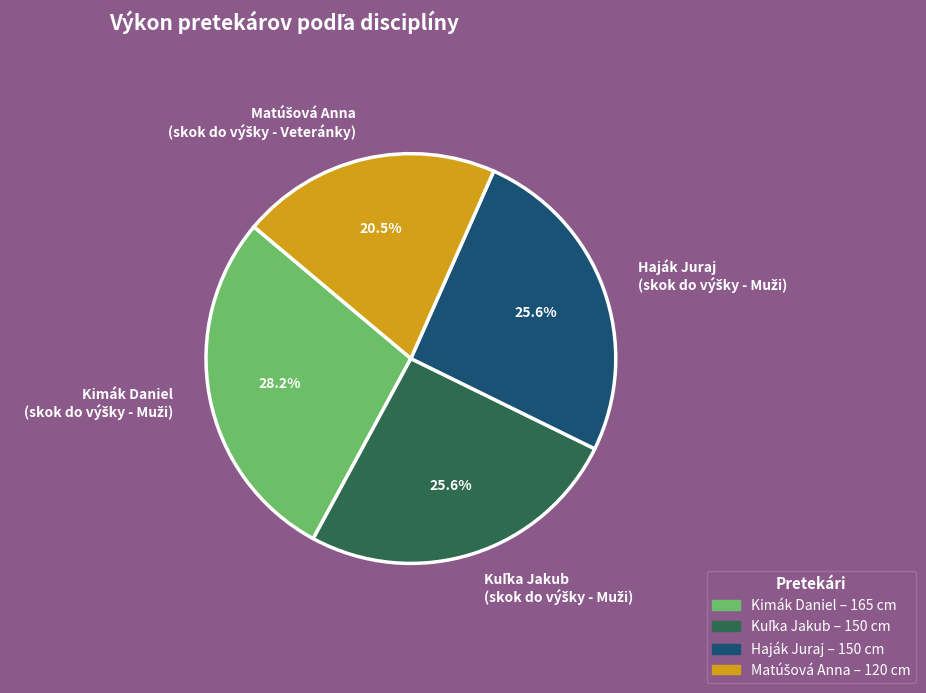

Does any single category account for the majority?

No